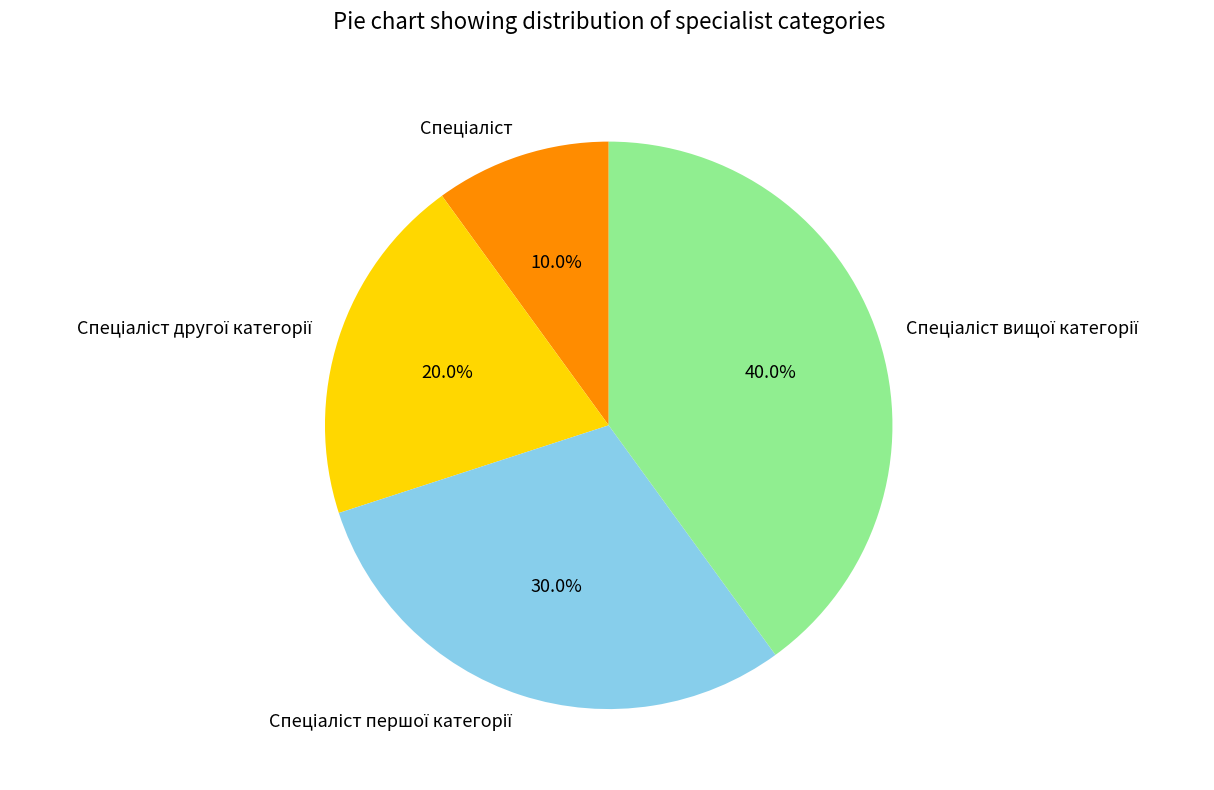

Does any single category account for the majority?

No